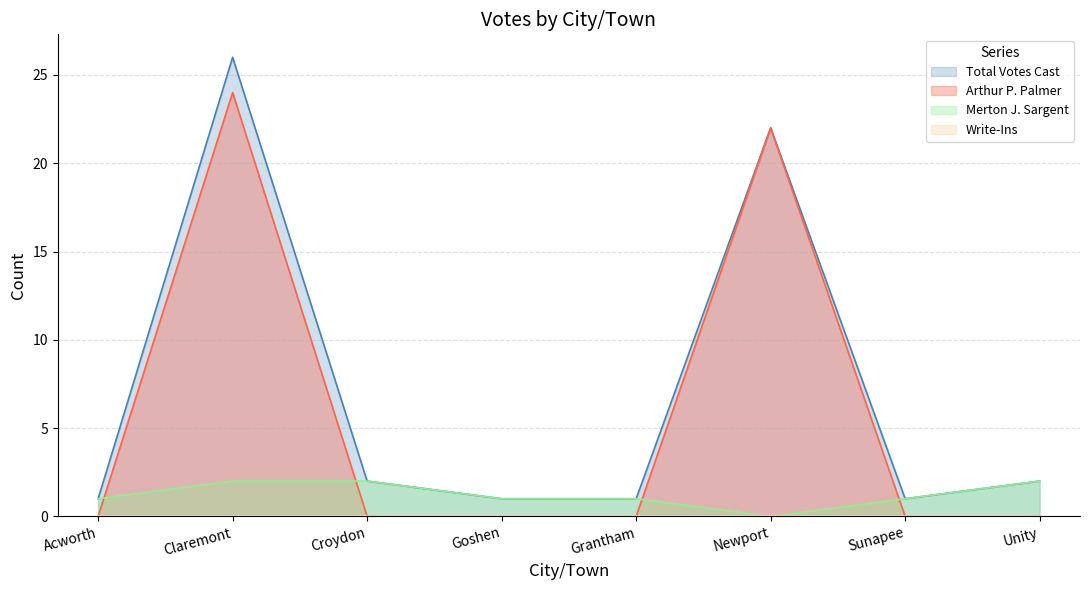

At which category is the sum across all series the highest?

Claremont